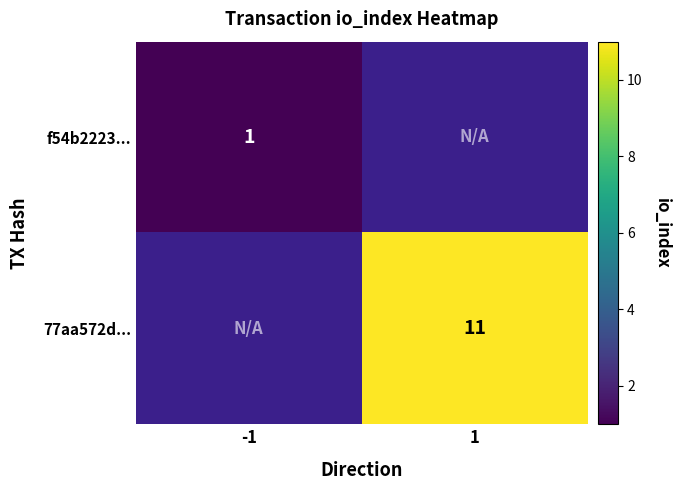

Is the value of 77aa572d... at 1 greater than the value of f54b2223... at -1?

Yes